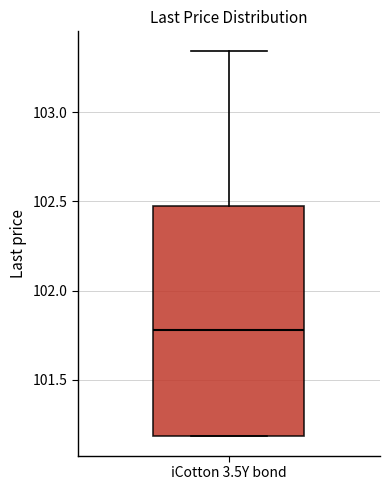

Where is the upper edge of the box for iCotton 3.5Y bond on the y-axis? The values are not printed on the chart, so give them approximately, as read against the axis.

102.50